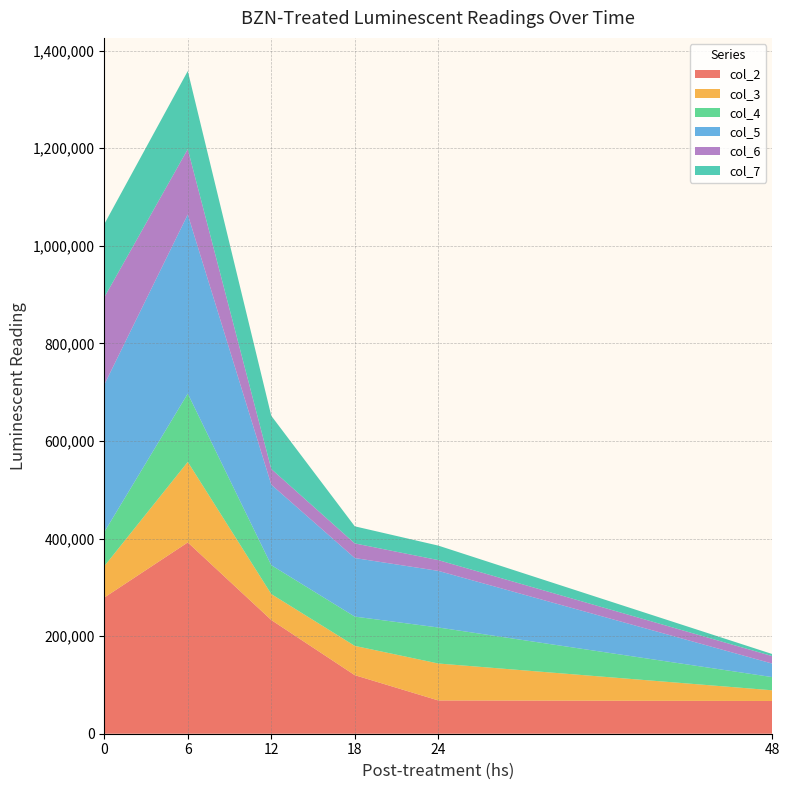

Reading left to right, extract all data points from this chart.

col_2: 0=279000	6=392000	12=233000	18=120000	24=68200	48=67100
col_3: 0=64300	6=165000	12=53200	18=60000	24=75700	48=21900
col_4: 0=70000	6=140000	12=59200	18=60000	24=73800	48=27000
col_5: 0=302000	6=367000	12=165000	18=120000	24=116000	48=27700
col_6: 0=179000	6=134000	12=32100	18=30000	24=22100	48=15300
col_7: 0=150000	6=160000	12=109000	18=35000	24=29700	48=4270